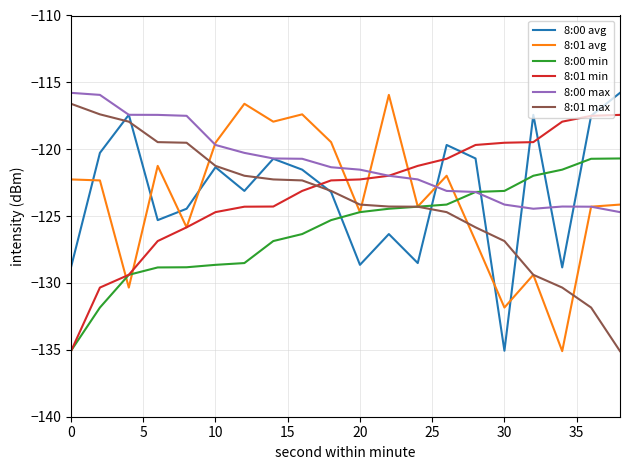

What are all the series names shown in the legend?

8:00 avg, 8:01 avg, 8:00 min, 8:01 min, 8:00 max, 8:01 max